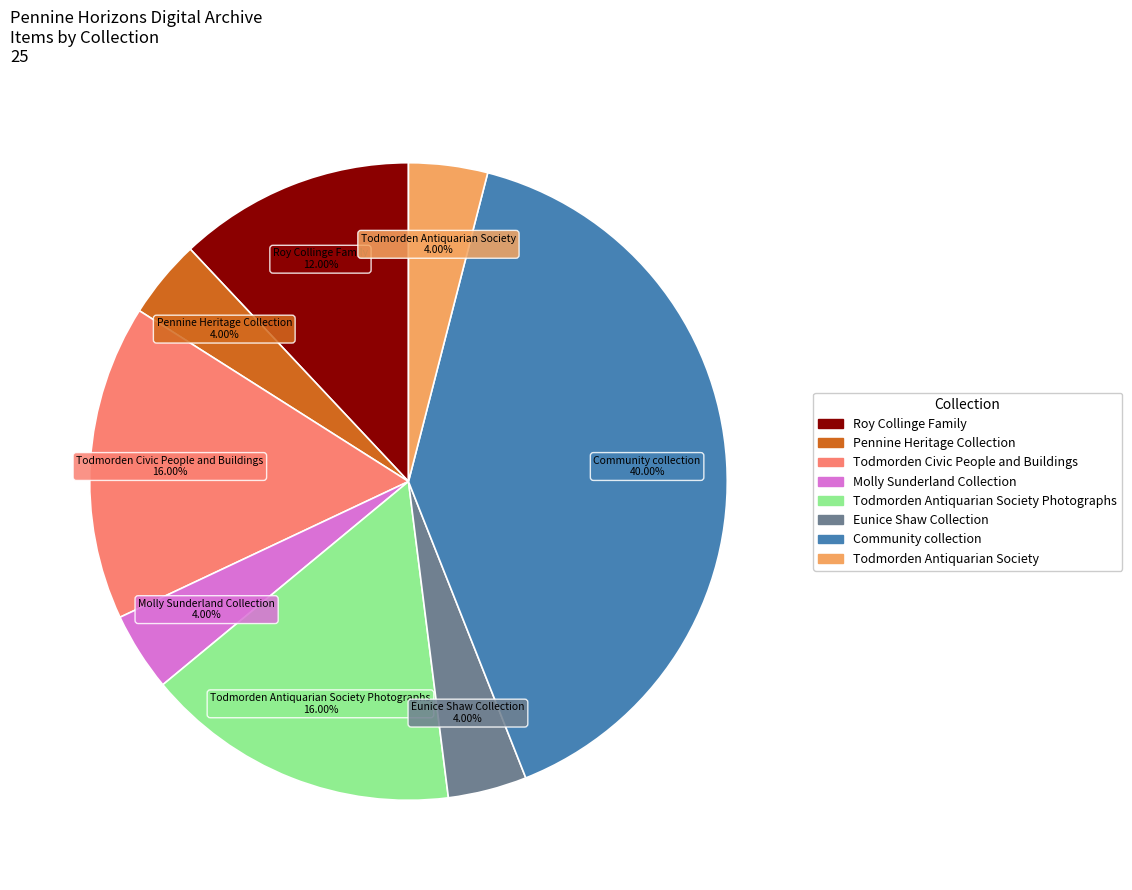

Is there a majority slice in this chart?

No